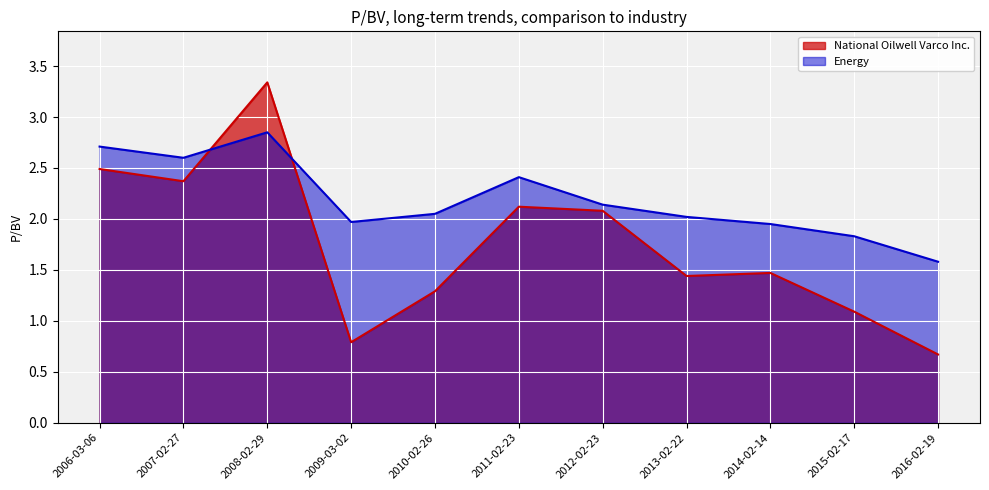

At which label is National Oilwell Varco Inc. closest to 2?

2012-02-23